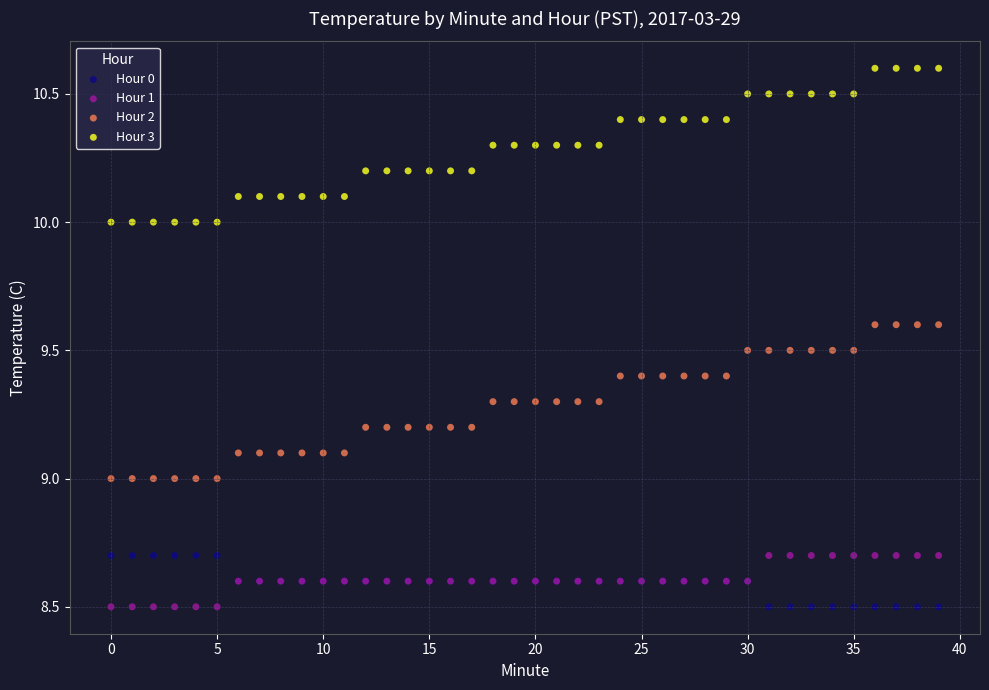

Which series contains the highest Y value?

Hour 3